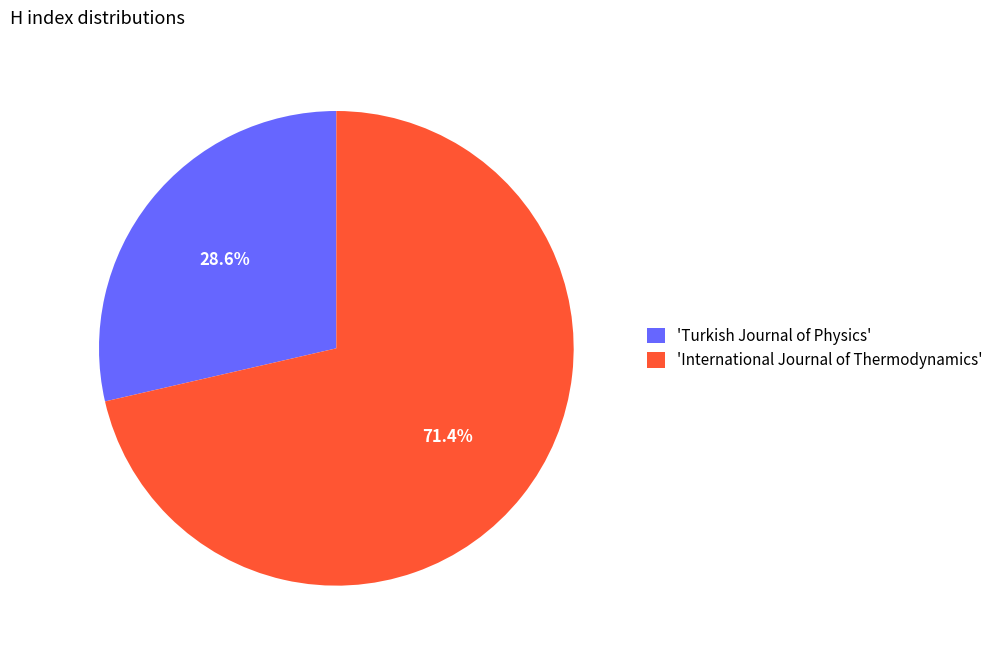

Which has a higher value, 'Turkish Journal of Physics' or 'International Journal of Thermodynamics'?

'International Journal of Thermodynamics'